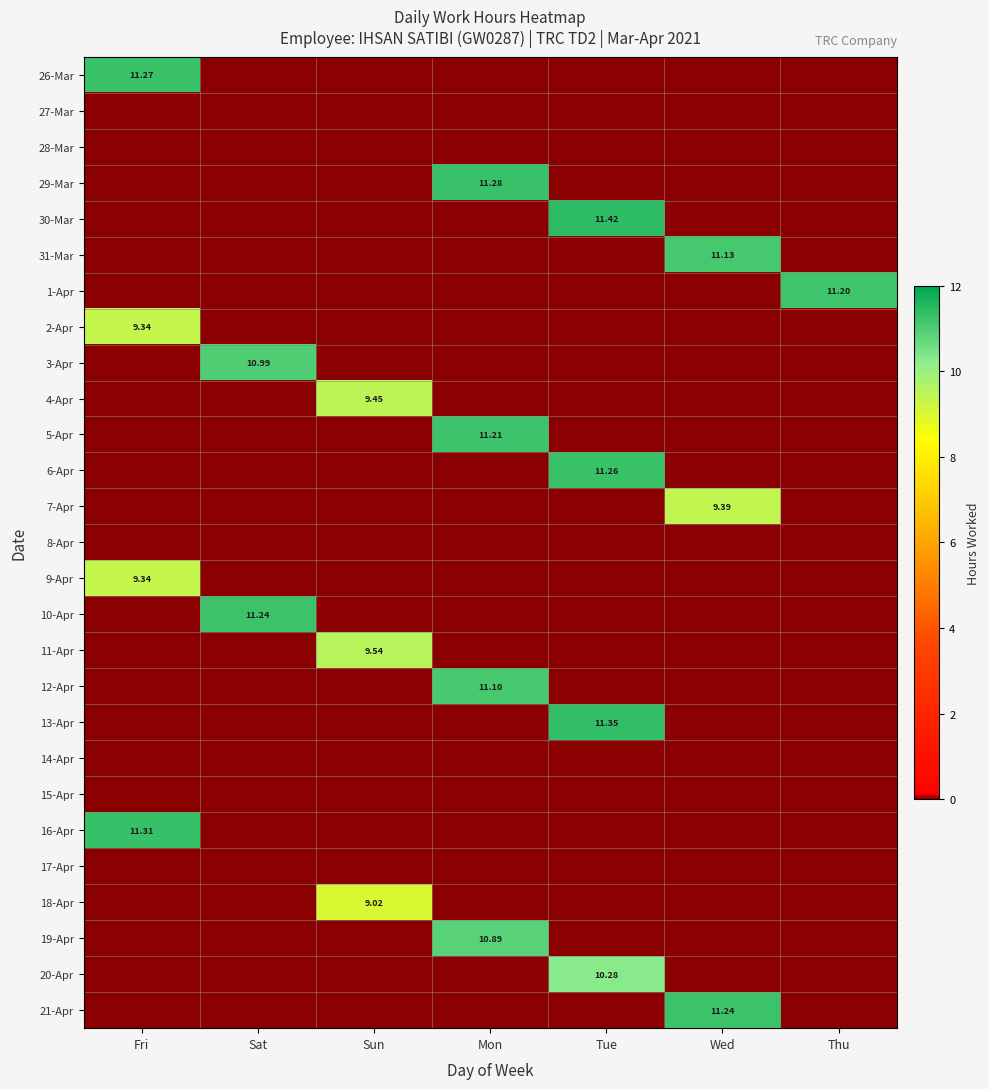

What is the difference between the highest and lowest values at Mon?

11.3